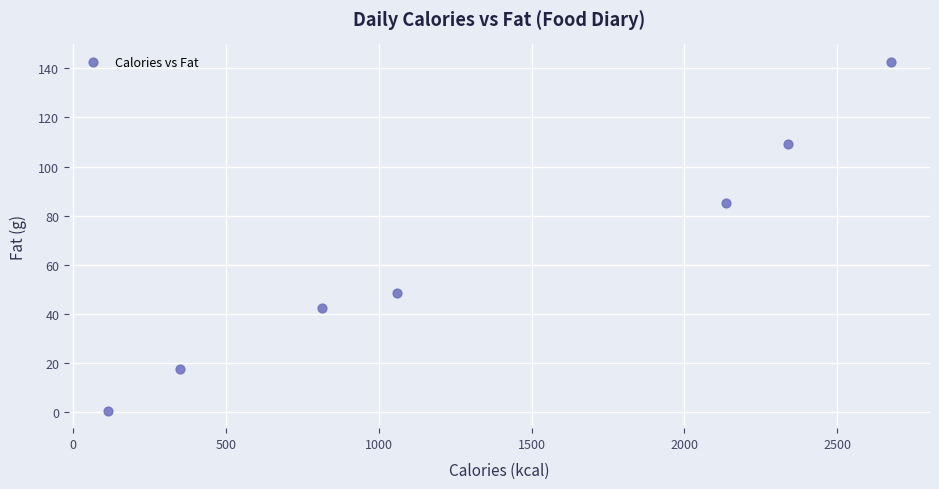

What Y value in the scatter plot is closest to 71?

85.0